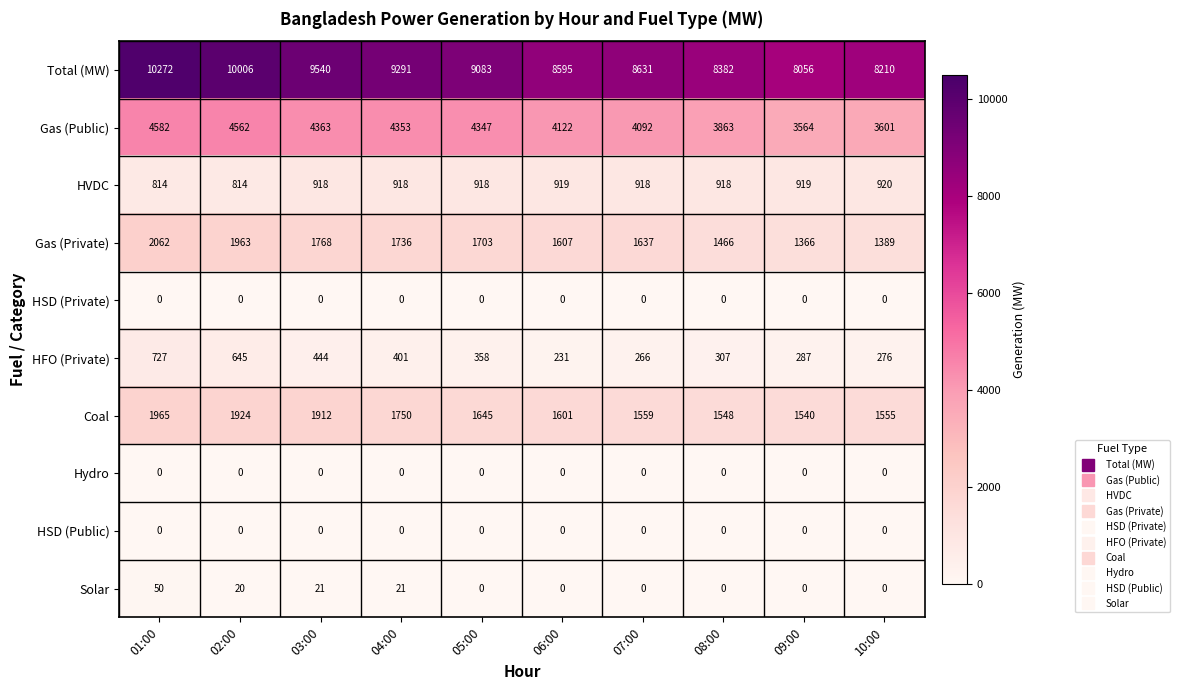

What is the sum of all Gas (Private) values?

16697